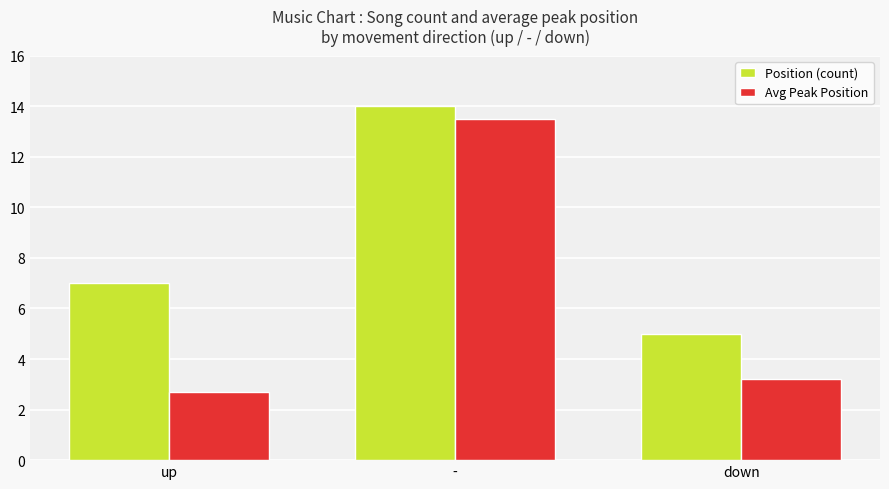

Reading left to right, extract all data points from this chart.

Position (count): up=7.0	-=14.0	down=5.0
Avg Peak Position: up=2.7	-=13.5	down=3.2